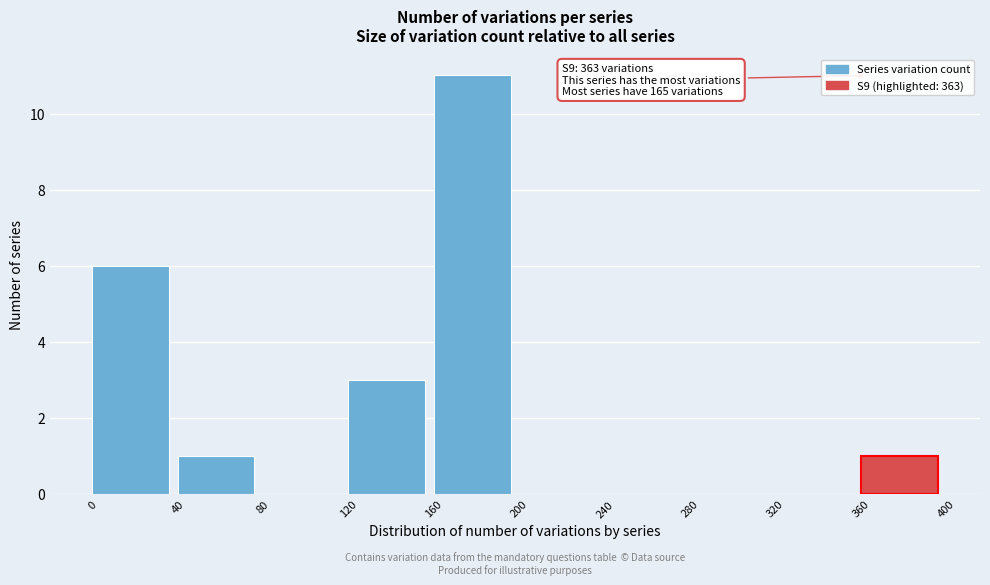

Which range on the x-axis has the tallest bar?

160 to 200